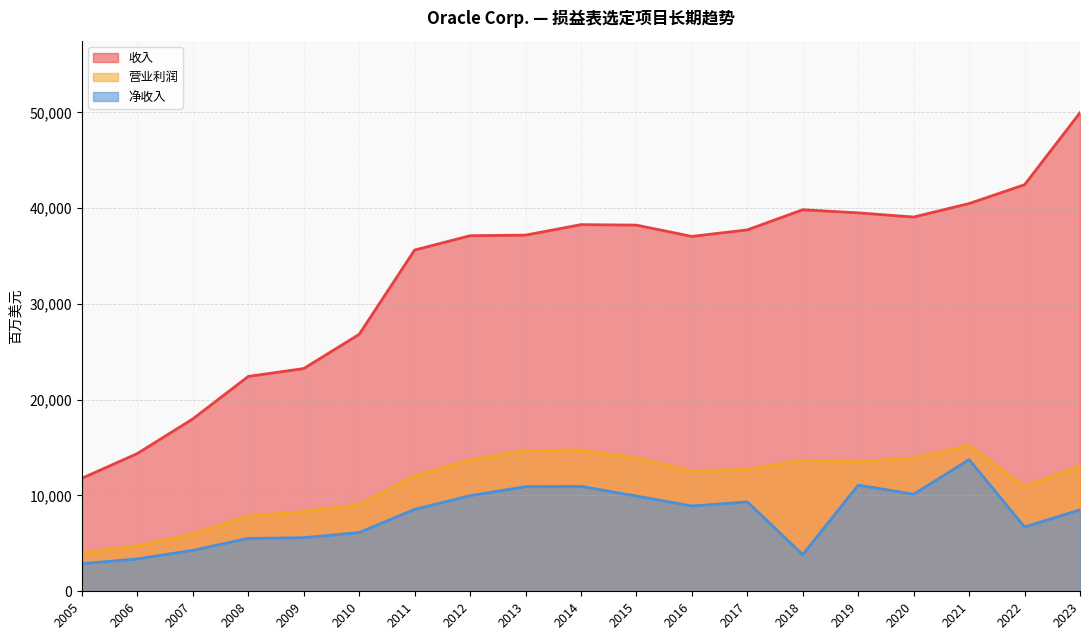

How many lines are shown in the chart?

3